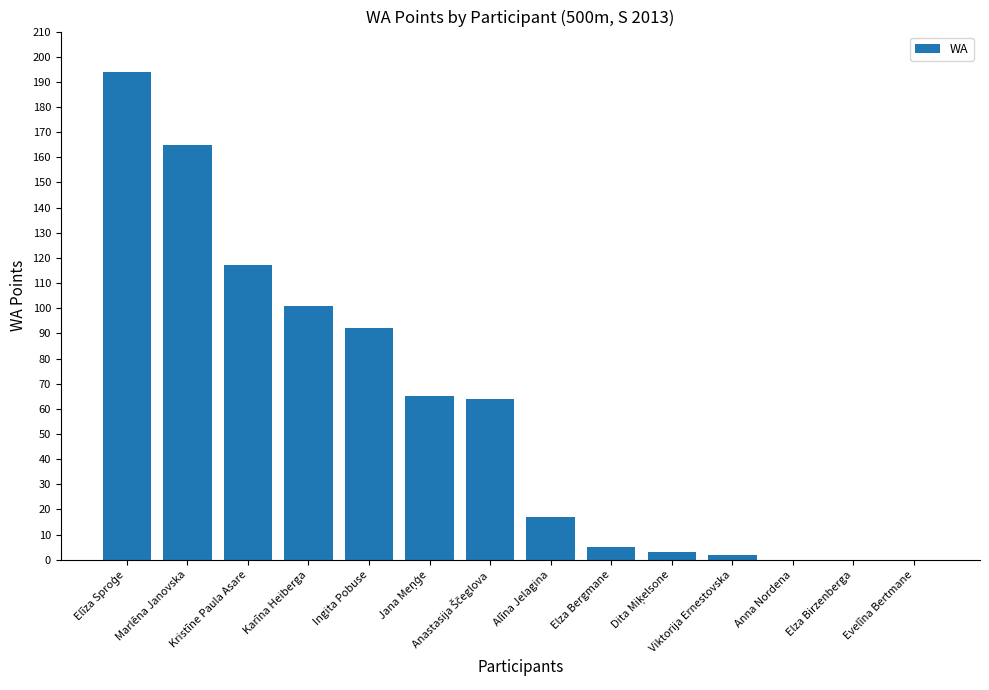

What is the maximum value shown in the chart?

194